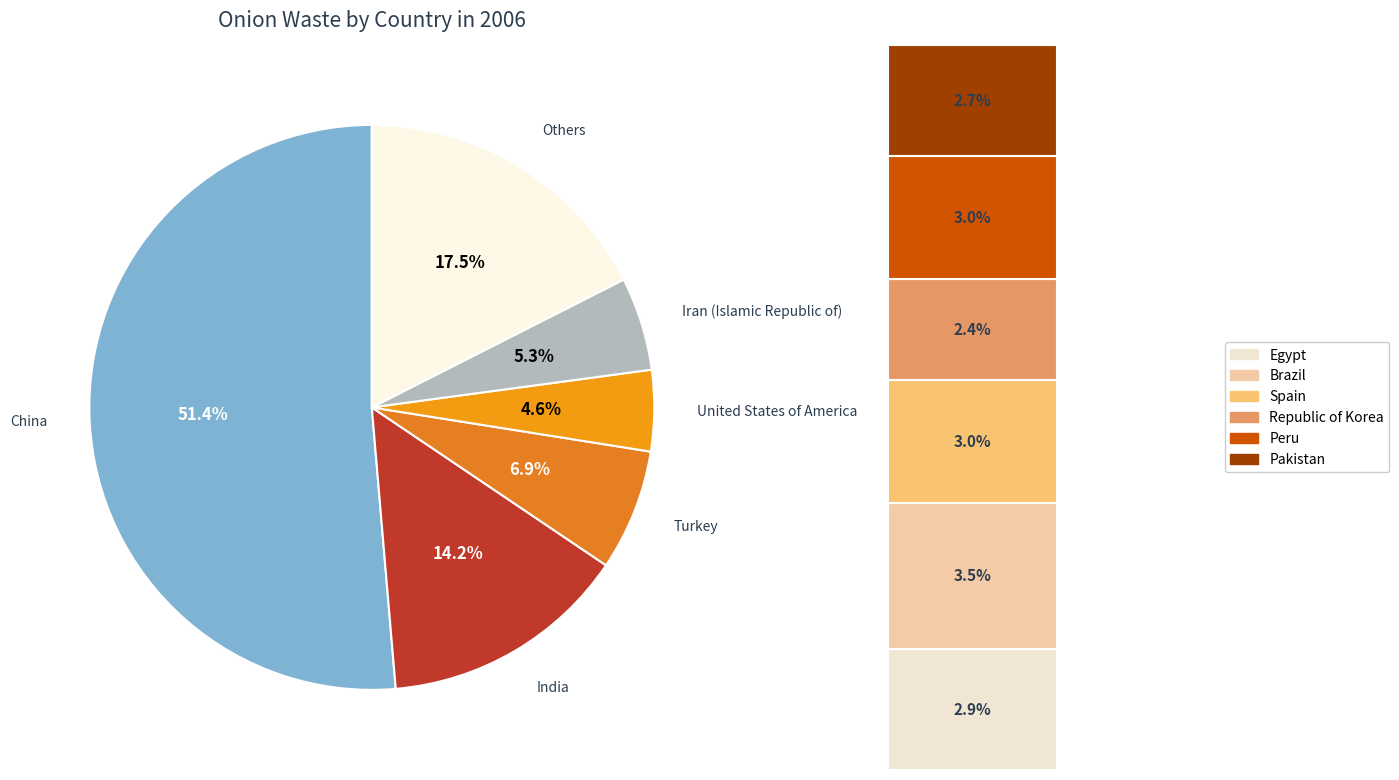

Approximately how many times larger is the value at Spain compared to Republic of Korea?

1.2